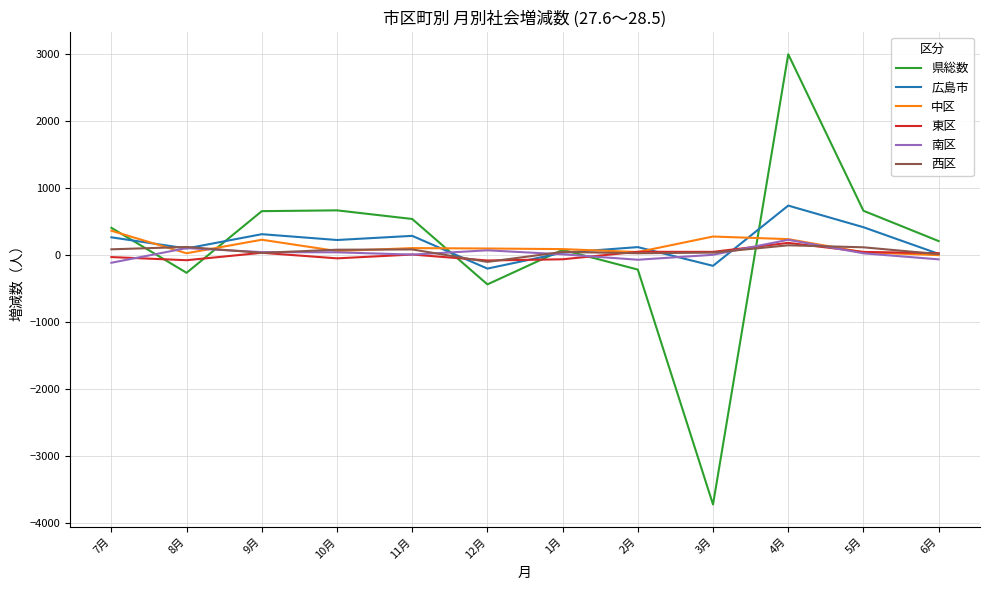

Which label corresponds to the smallest value in the chart?

3月